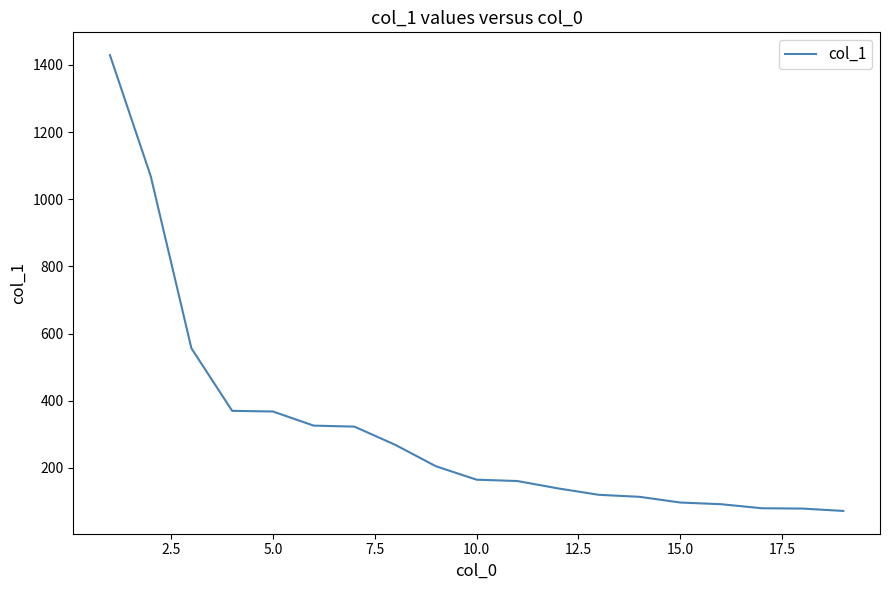

What is the difference between the maximum and minimum values?

1357